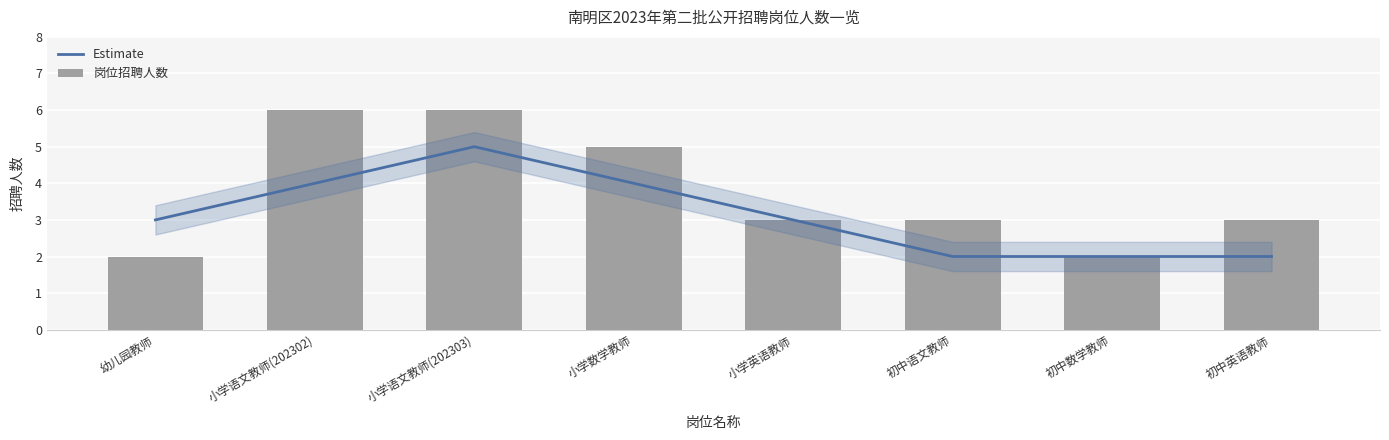

Where is 岗位招聘人数 nearest to the value 4?

小学数学教师